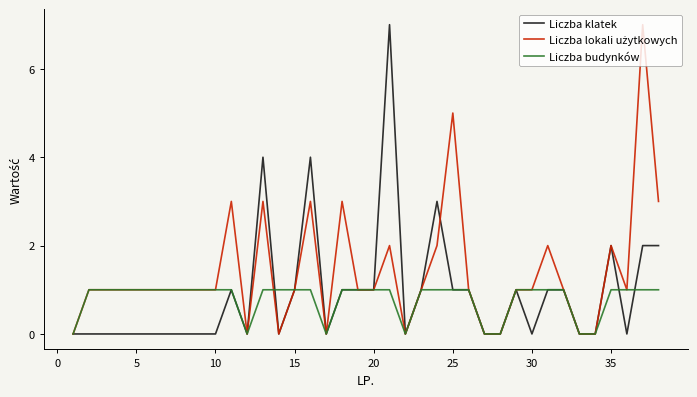

What is the maximum value shown in the chart?

7